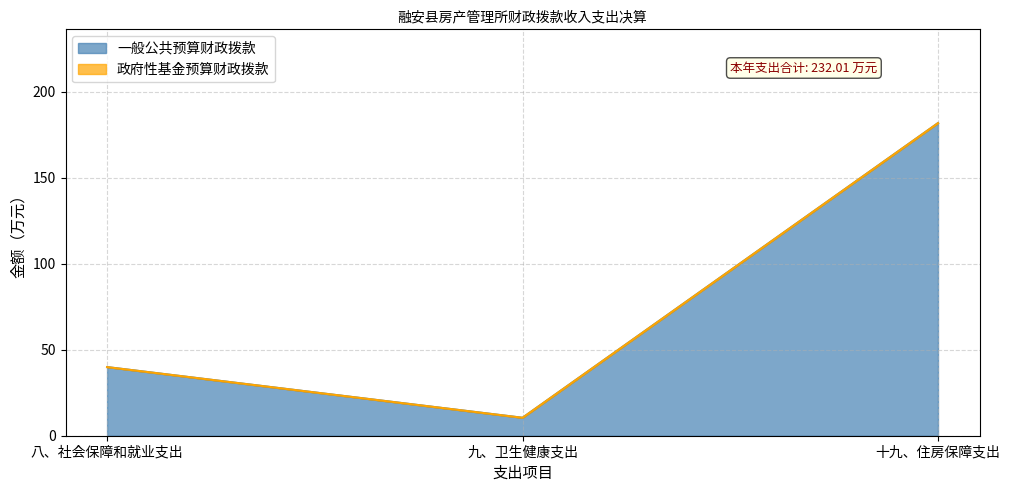

How many lines are shown in the chart?

2